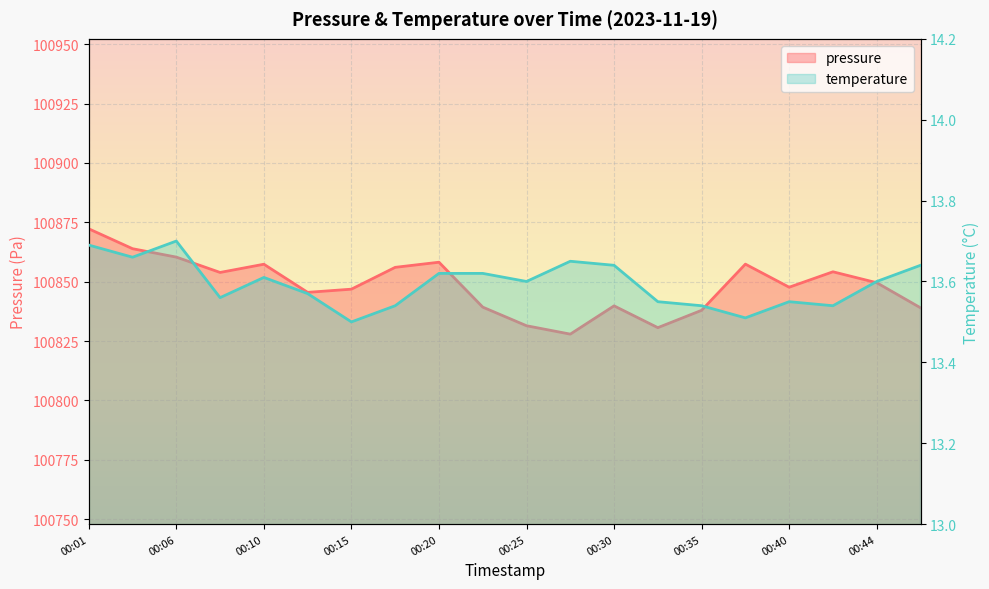

True or false: pressure and temperature cross at least once.

False